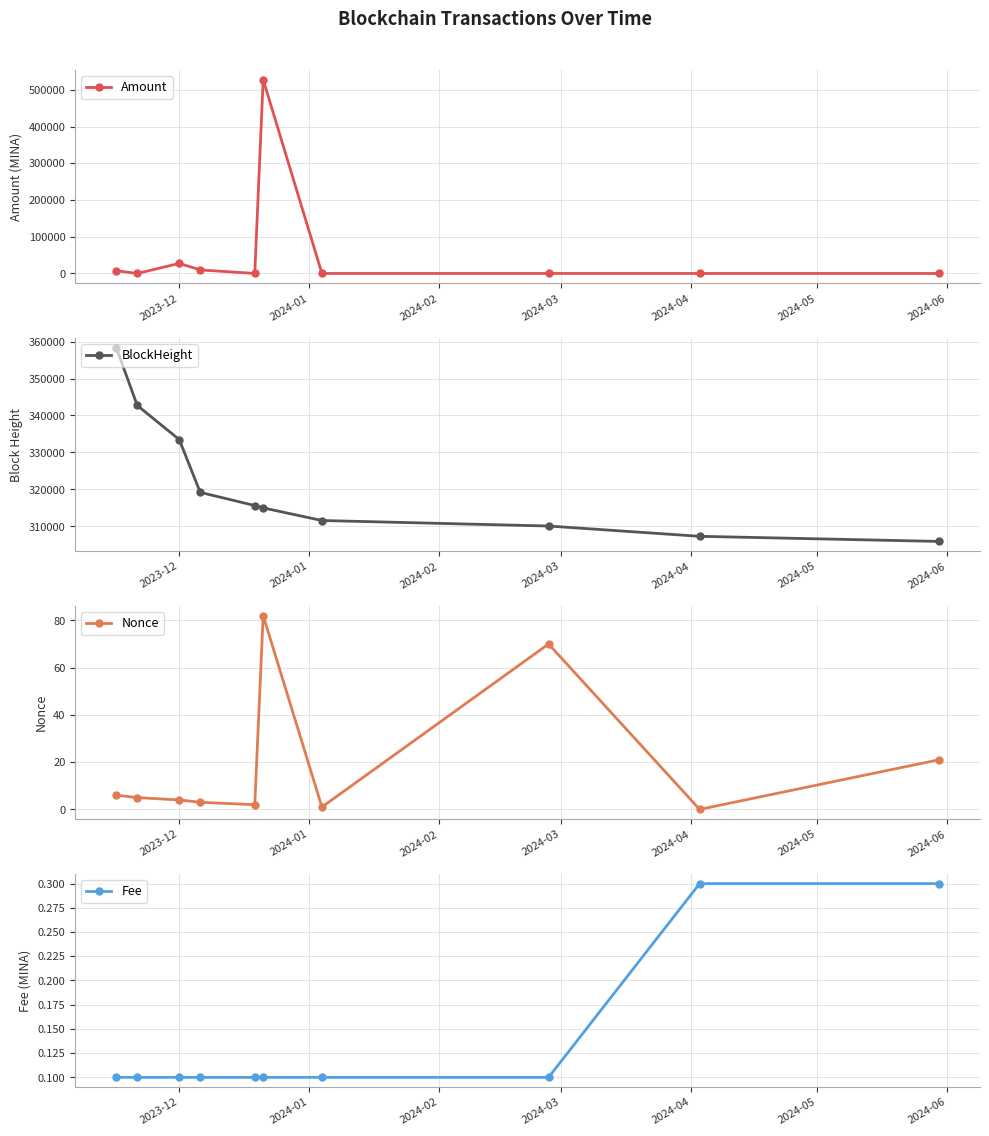

How many Fee values are between 0 and 1?

10